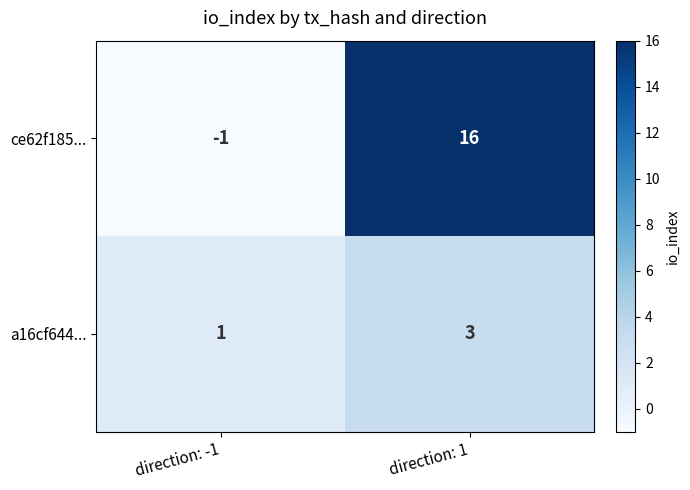

Reading left to right, what are all the values shown in this chart?

ce62f185...: -1	16
a16cf644...: 1	3